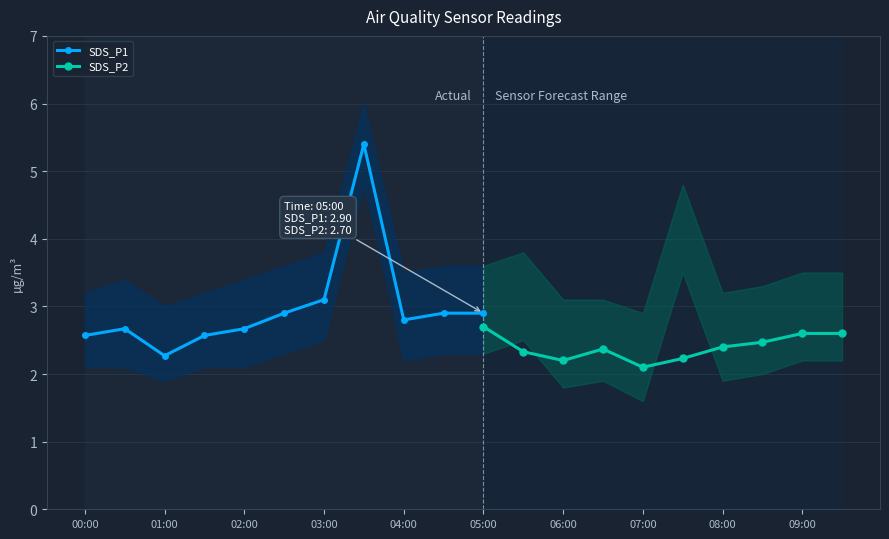

Is it true that SDS_P1 equals 5.0 at 04:00?

False